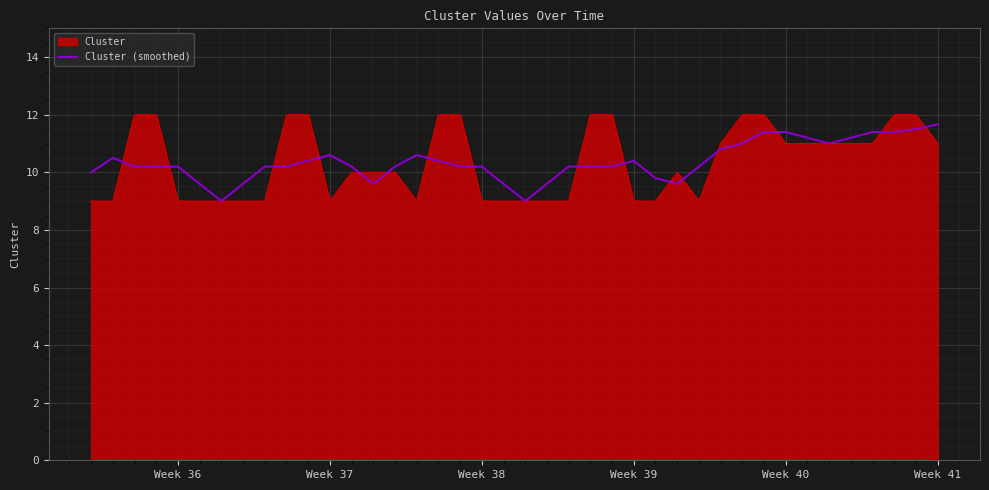

Count the number of data series in this chart.

2